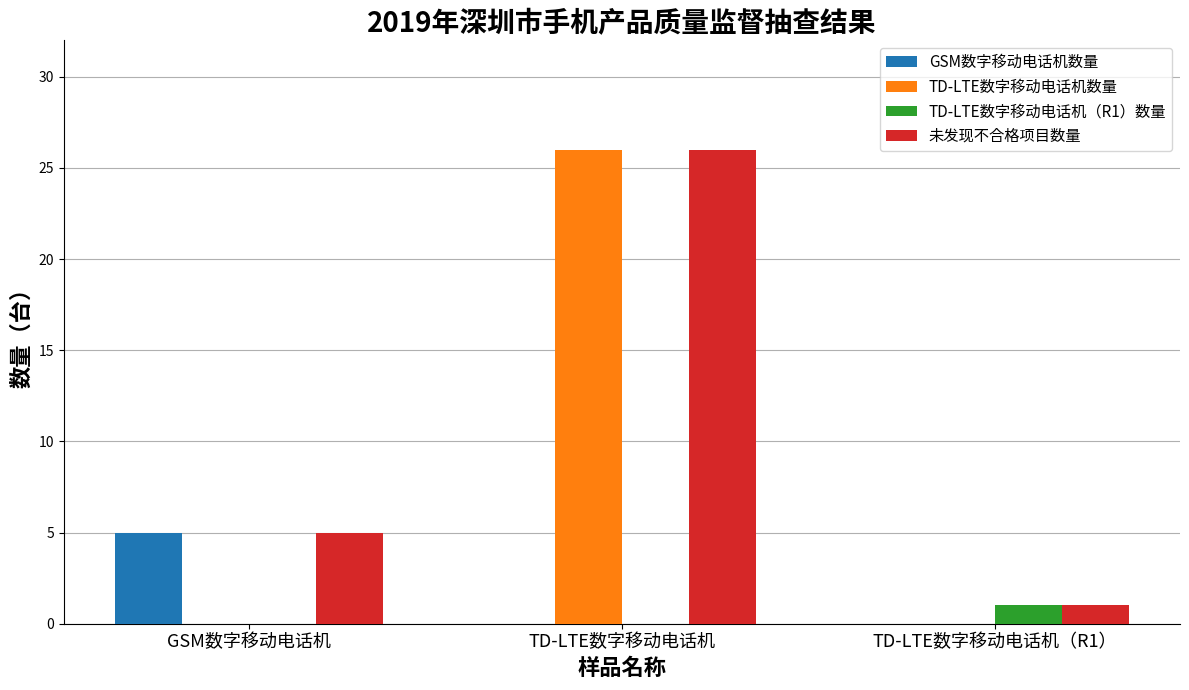

Which series changed the most between GSM数字移动电话机 and TD-LTE数字移动电话机?

TD-LTE数字移动电话机数量